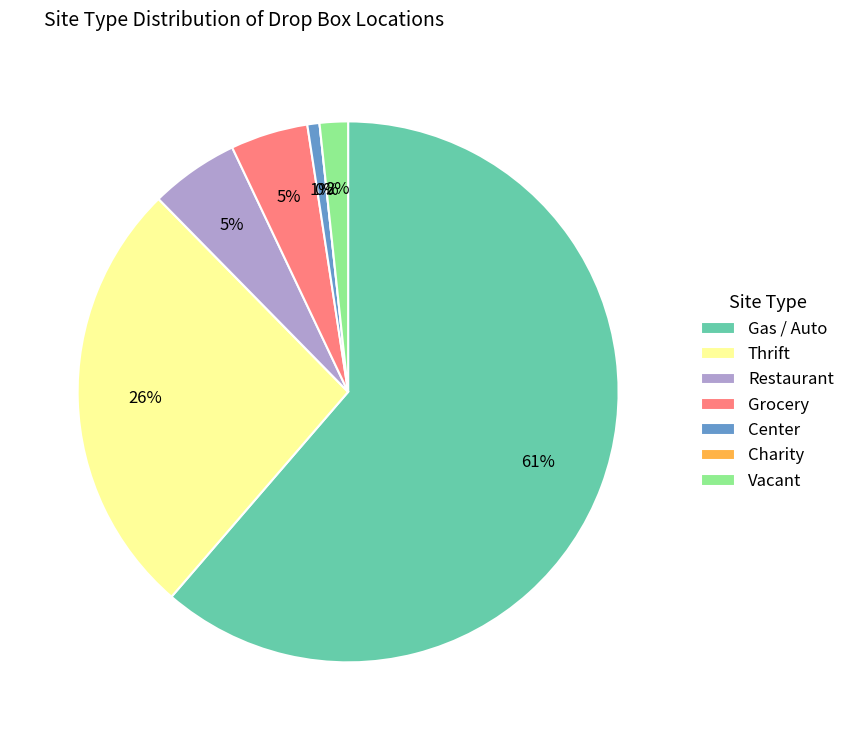

What is the total percentage of Charity and Restaurant?

5.3%